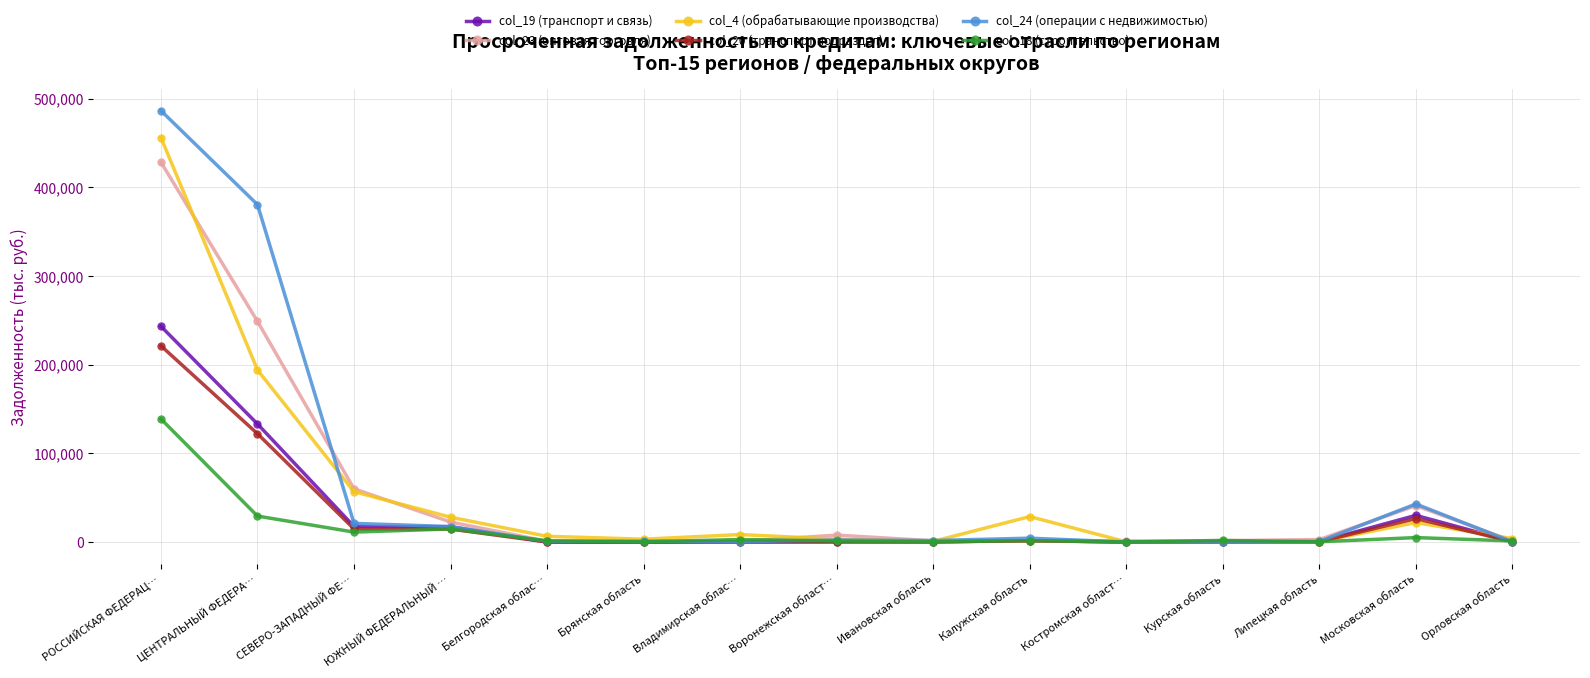

At how many categories does at least one series exceed 452010?

1